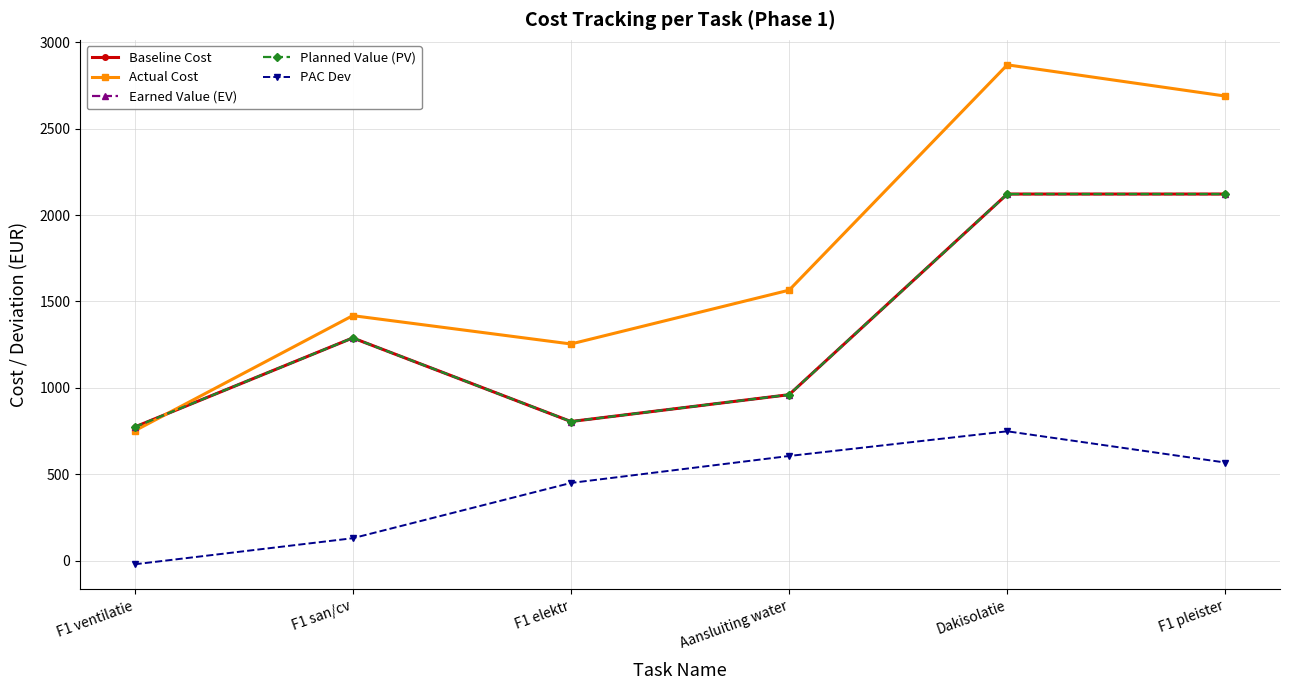

What is the spread (max minus min) of values at F1 ventilatie?

794.5